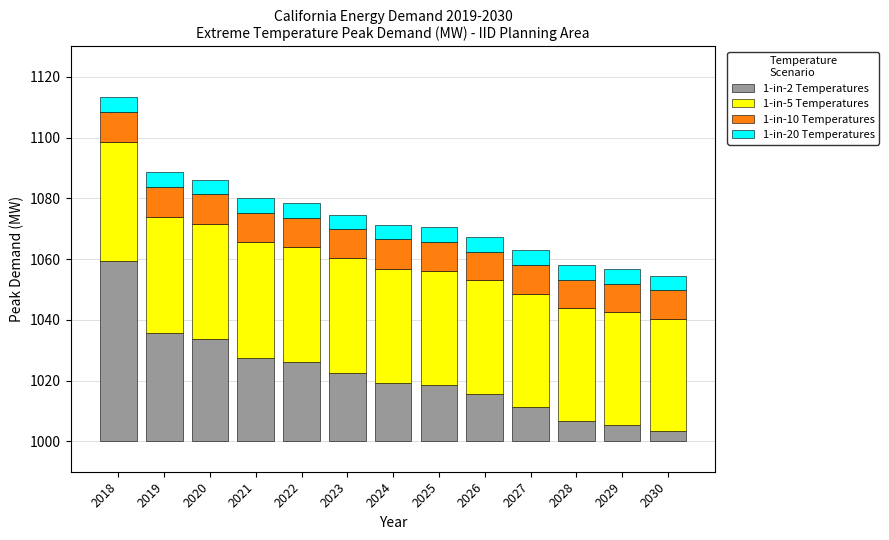

What is the approximate value of 1-in-5 Temperatures at 2021?

37.9